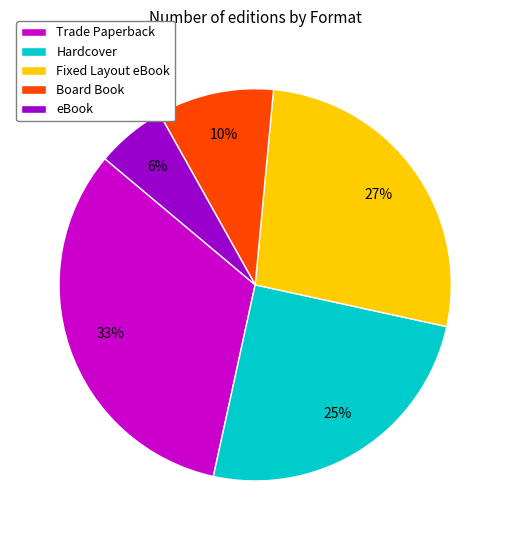

To the nearest percent, what is the difference between the largest and smallest slice percentages?

27%